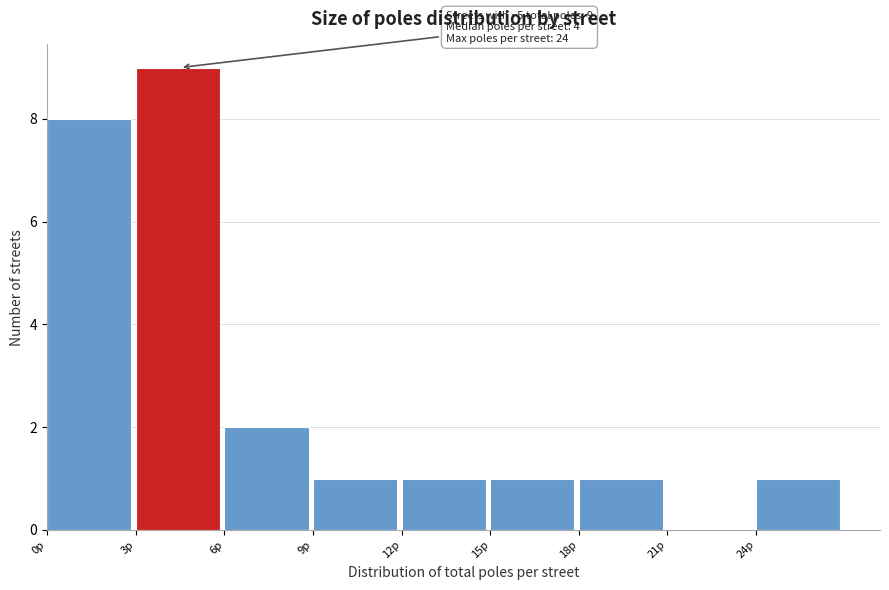

Over which range of the x-axis is the bar tallest?

3 to 6